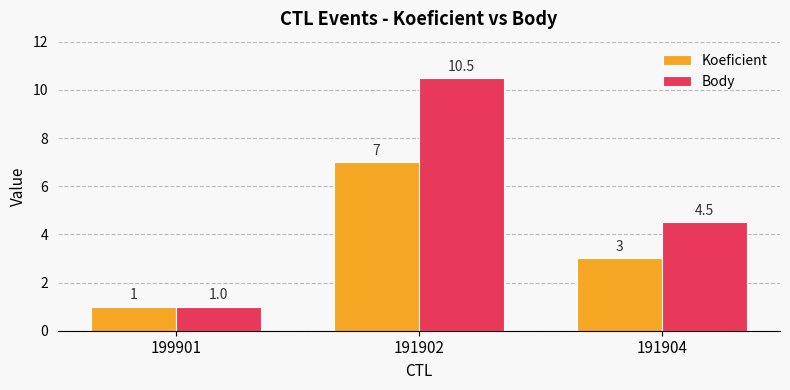

Reading left to right, extract all data points from this chart.

Koeficient: 1.0	7.0	3.0
Body: 1.0	10.5	4.5